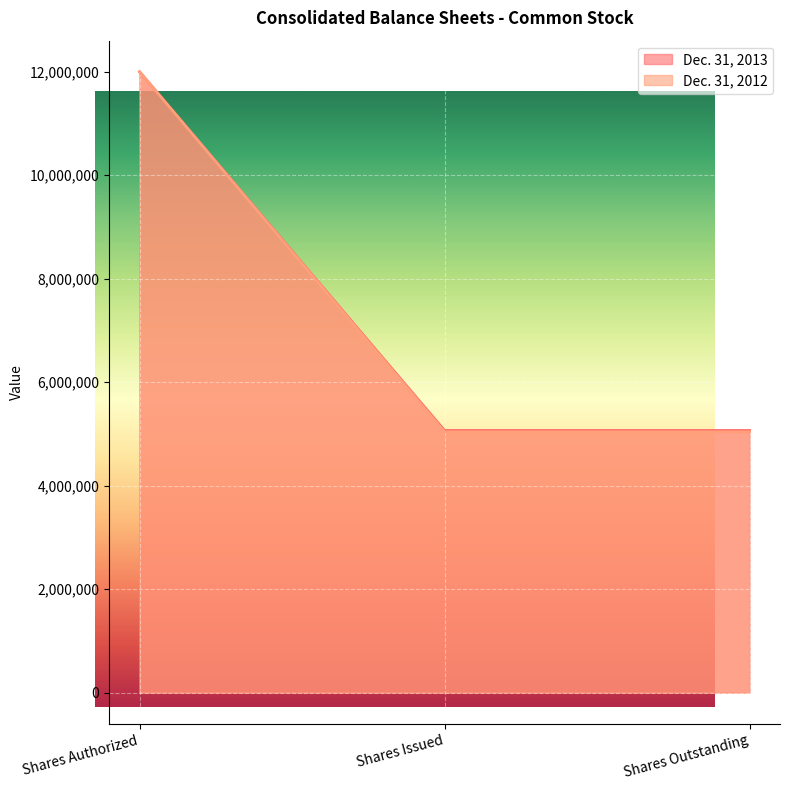

Which category has the highest value in the Dec. 31, 2012 series?

Shares Authorized